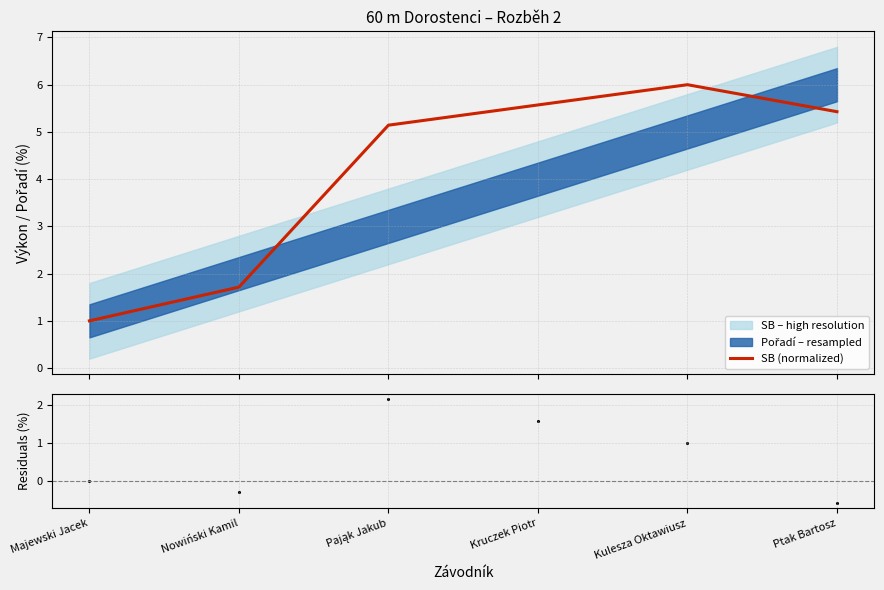

Which series contains the highest Y value?

SB (normalized)